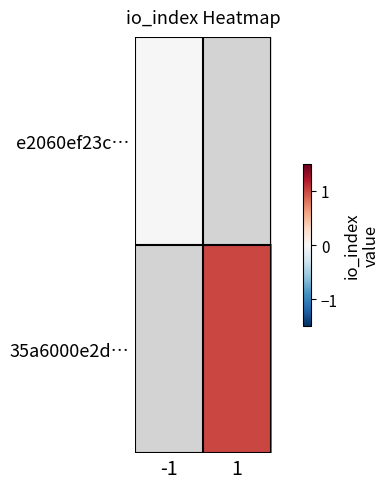

Rank the series at -1 from highest to lowest value.

e2060ef23c…, 35a6000e2d…